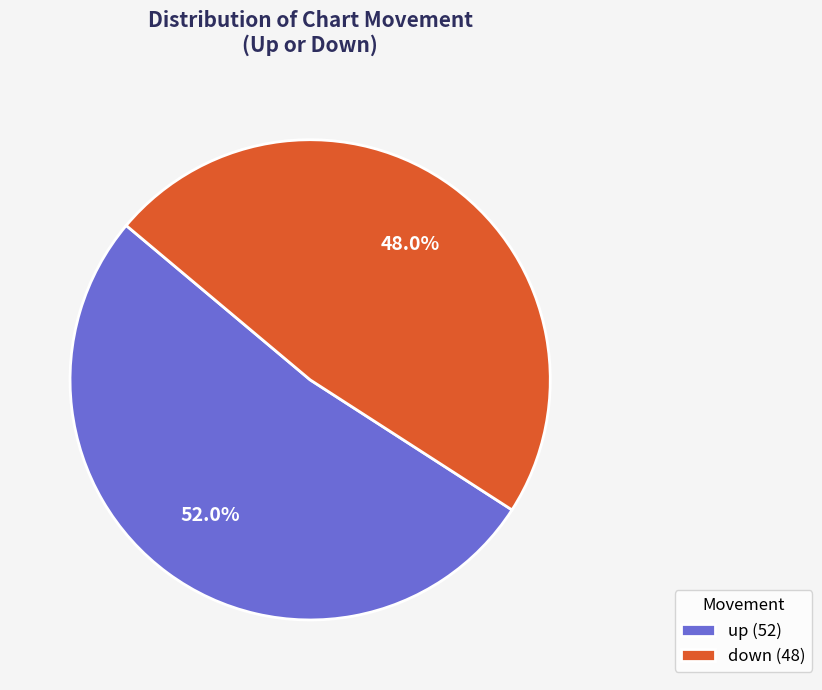

Is there a majority slice in this chart?

Yes